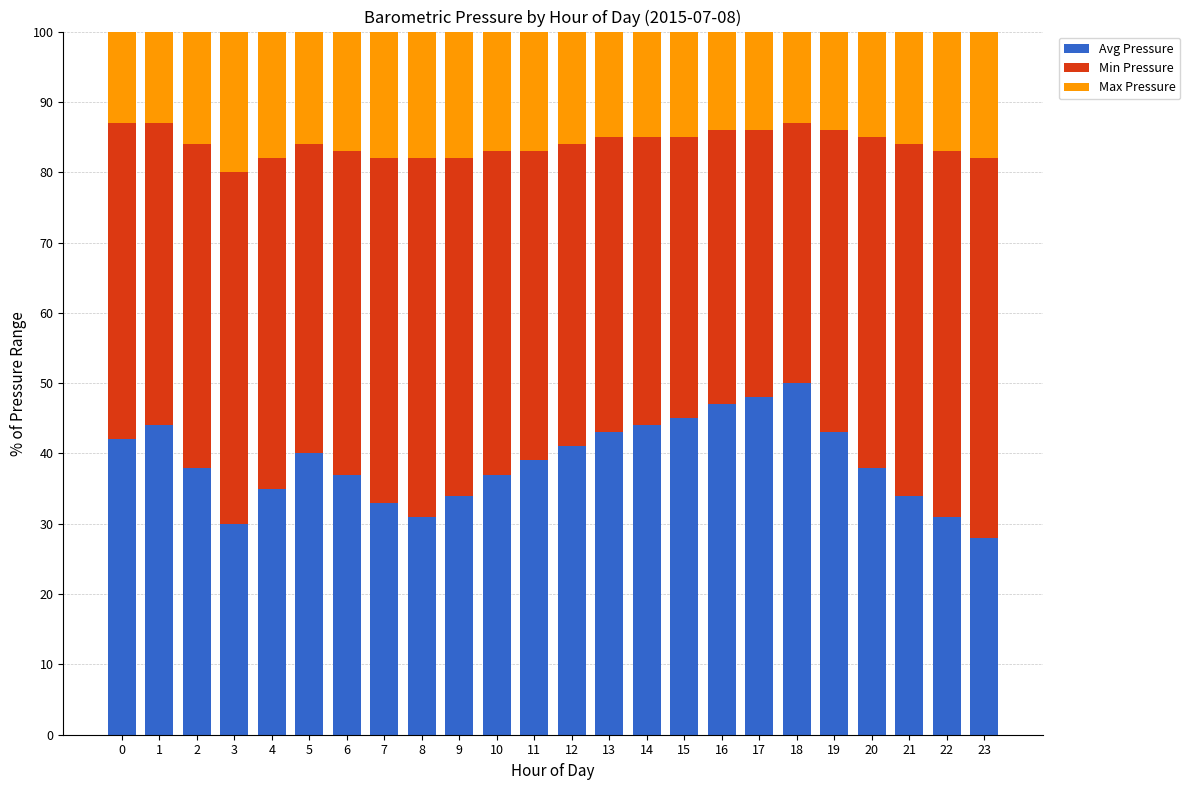

What is the maximum value for Avg Pressure?

50.0